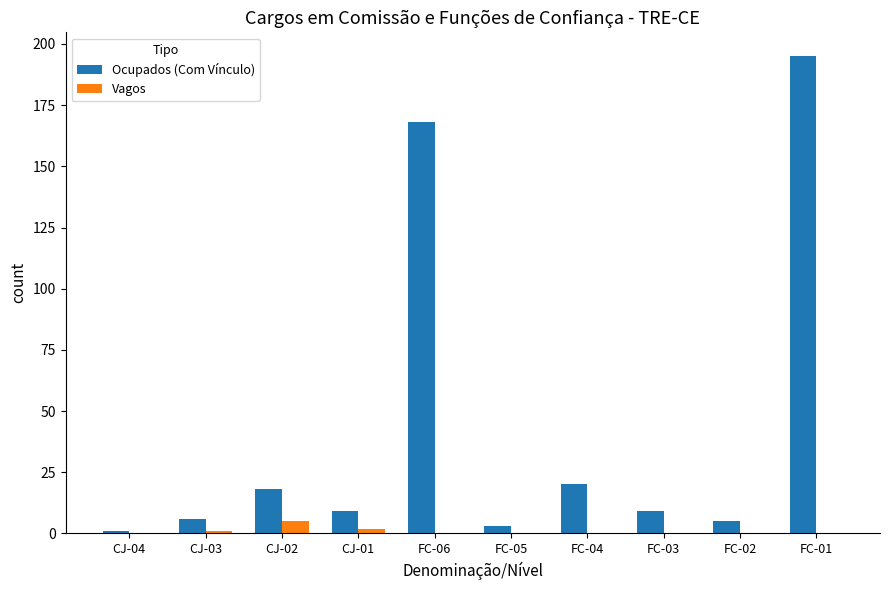

What is the greatest value displayed?

195